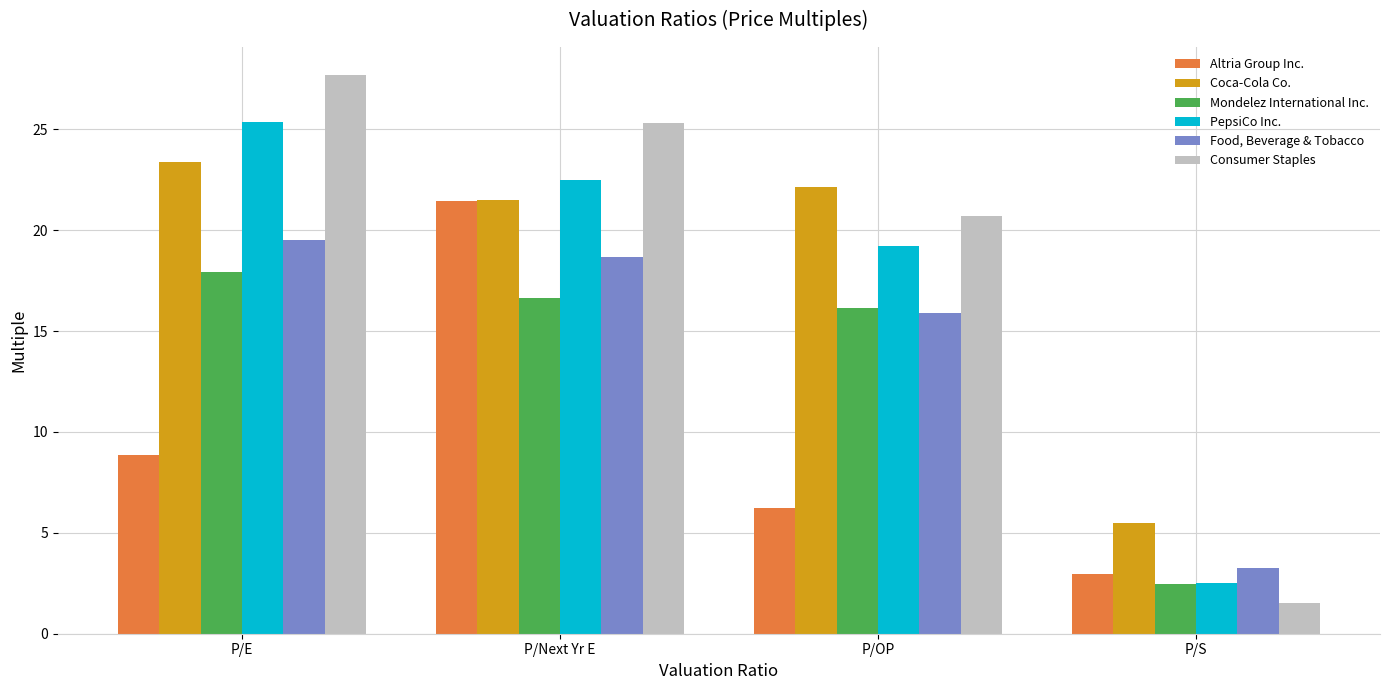

What is the average value of the Coca-Cola Co. series?

18.1